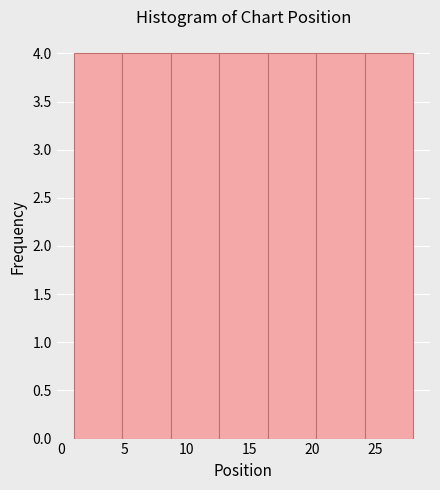

Reading left to right, transcribe this chart: for each bar, give the range it covers on the x-axis and its height. Neither the bar edges nor the heights are printed on the chart, so give them approximately, as read against the axes.

1.0 to 5.0: 4
5.0 to 8.5: 4
8.5 to 12.5: 4
12.5 to 16.5: 4
16.5 to 20.5: 4
20.5 to 24.0: 4
24.0 to 28.0: 4